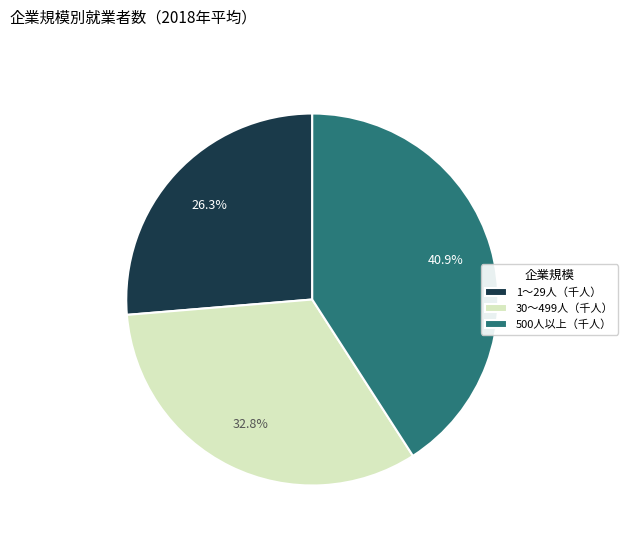

How many slices are in this pie chart?

3